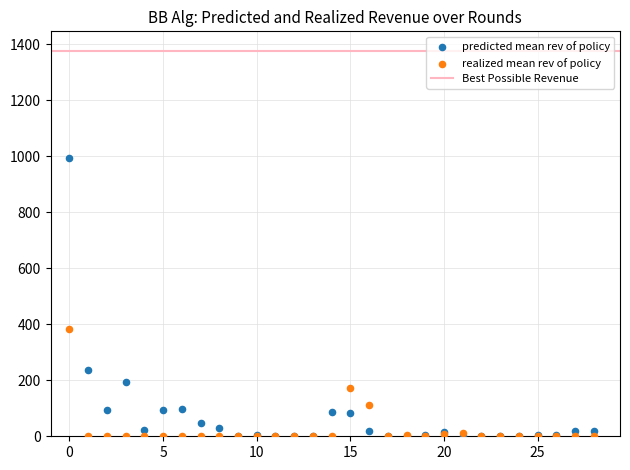

Across all series, what Y value is closest to 496?

383.5